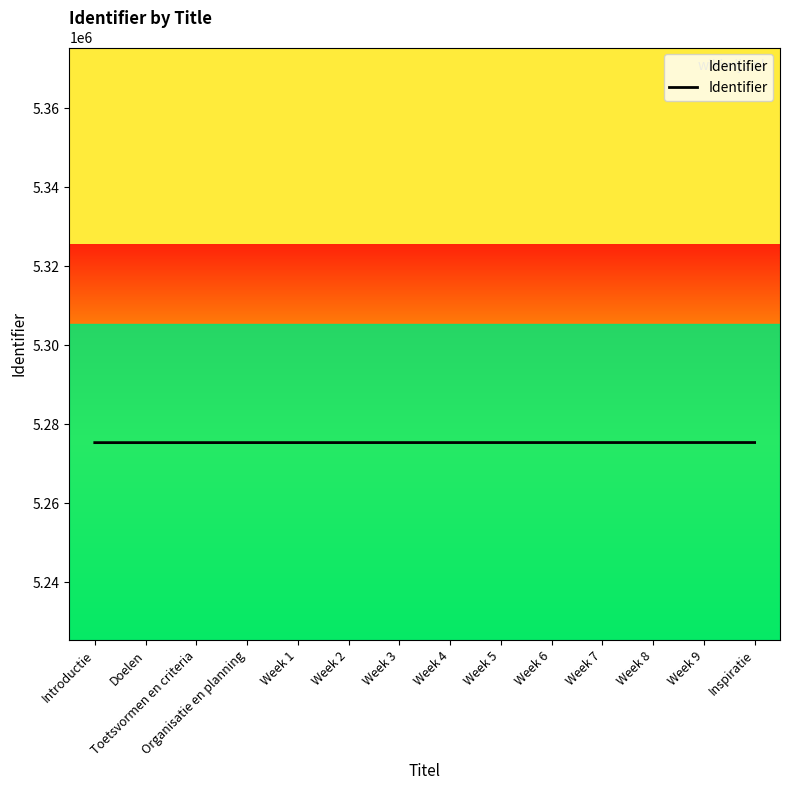

Does the chart have visible grid lines?

No